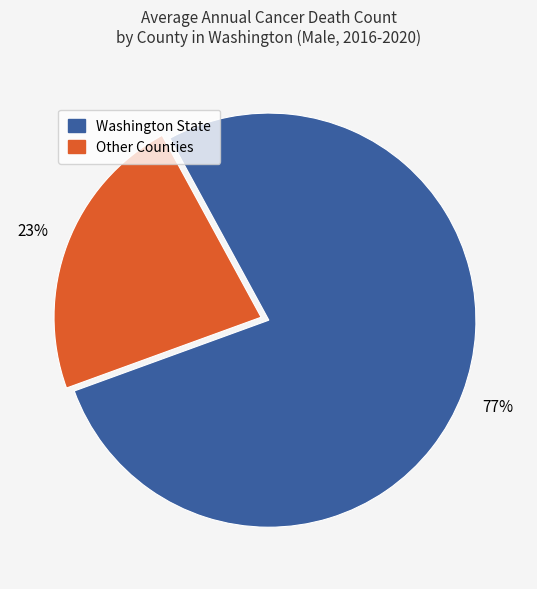

To the nearest percent, what is the average slice percentage?

50%